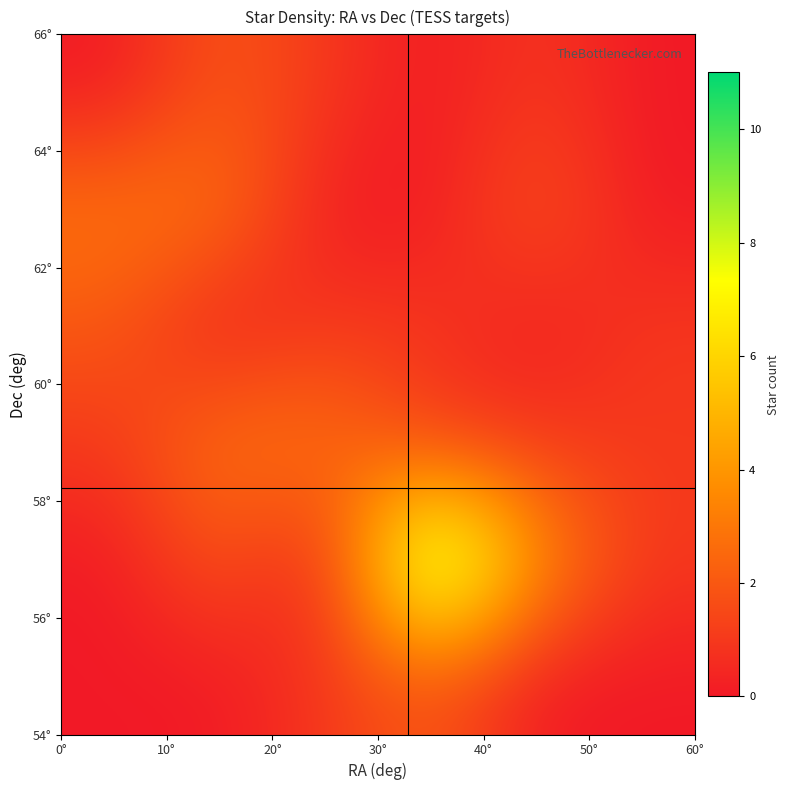

How many data points does each series have?

6